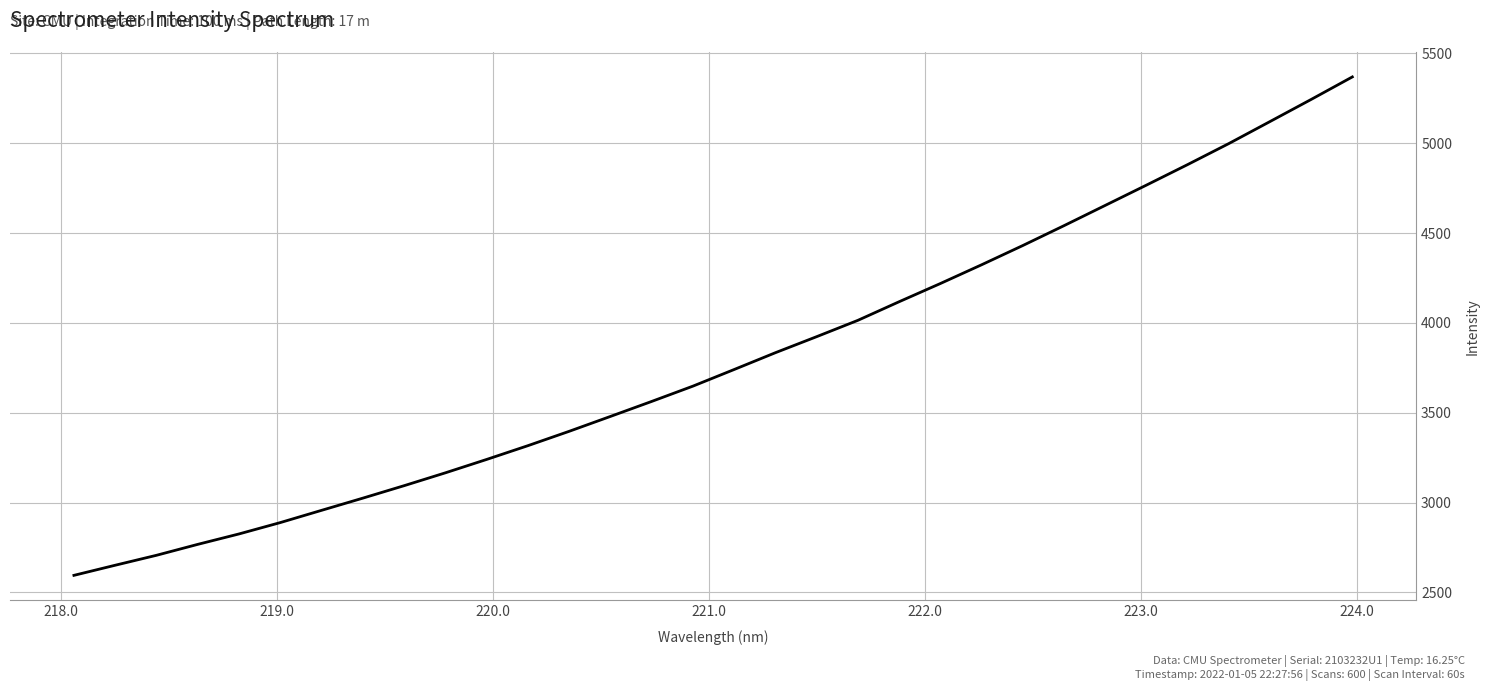

What is the greatest value displayed?

5369.0